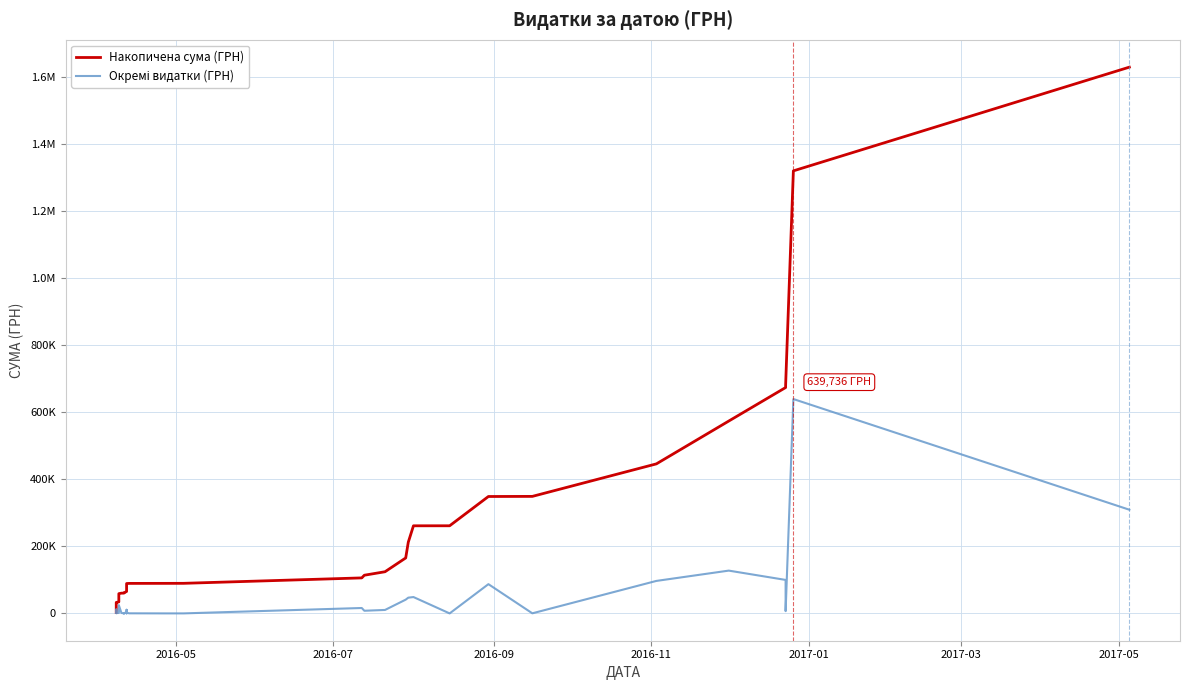

Reading left to right, extract all data points from this chart.

Накопичена сума (ГРН): 2611.8	6880.3	18617.6	20334.8	22077.5	27562.5	28367.4	30185.3	31863.4	32899.3	34301.5	59011.9	60477.6	60626.7	60986.0	61124.5	61413.5	65531.0	76011.0	86929.5	87139.5	89246.5	89599.3	89718.1	89826.4	106026.4	114024.4	124419.4	165564.8	212608.9	261496.9	261562.9	348927.4	349263.4	446299.7	574063.7	674070.6	680877.8	1320613.7	1630103.2
Окремі видатки (ГРН): 2611.8	4268.5	11737.3	1717.2	1742.6	5485.0	805.0	1817.9	1678.1	1035.9	1402.2	24710.4	1465.7	149.2	359.3	138.5	289.0	4117.5	10480.0	10918.4	210.0	2107.0	352.8	118.8	108.3	16200.0	7998.0	10395.0	41145.4	47044.1	48888.0	66.0	87364.5	336.0	97036.4	127764.0	100006.8	6807.3	639735.9	309489.5